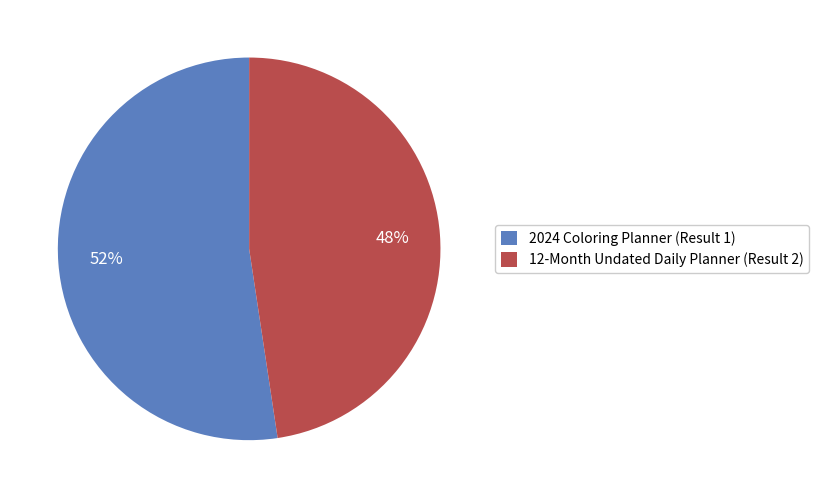

How many segments does this pie chart have?

2